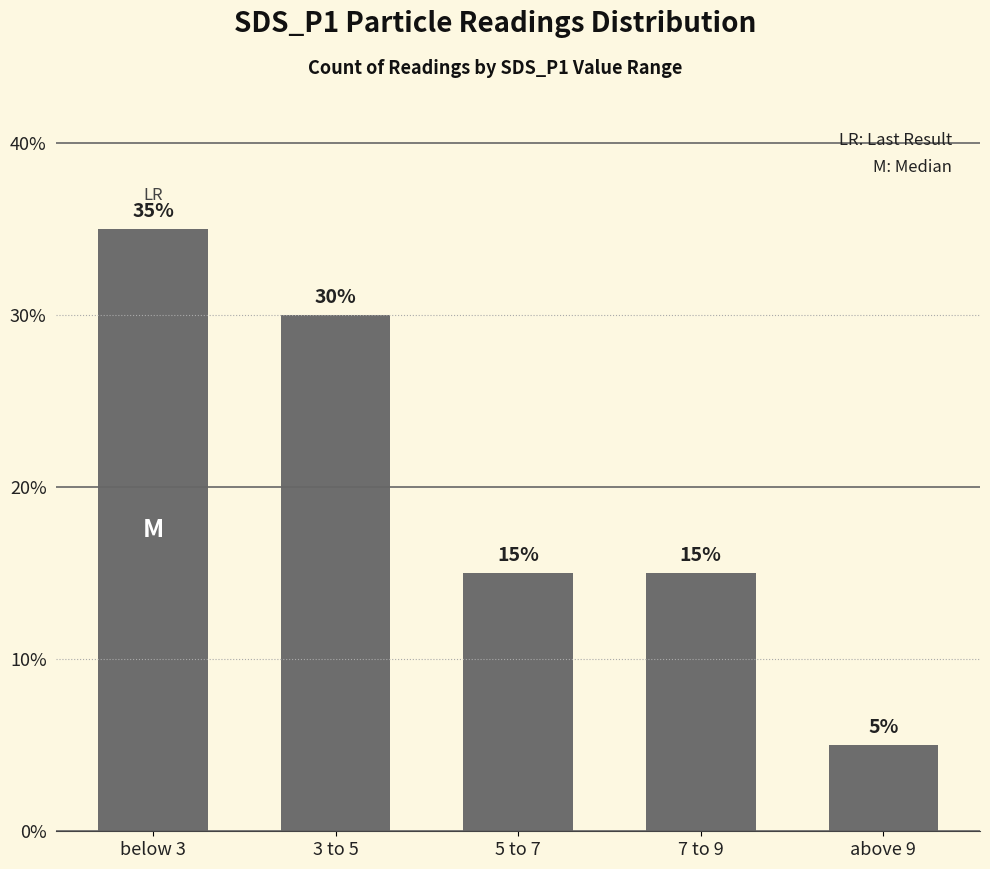

What is the minimum value shown in the chart?

5